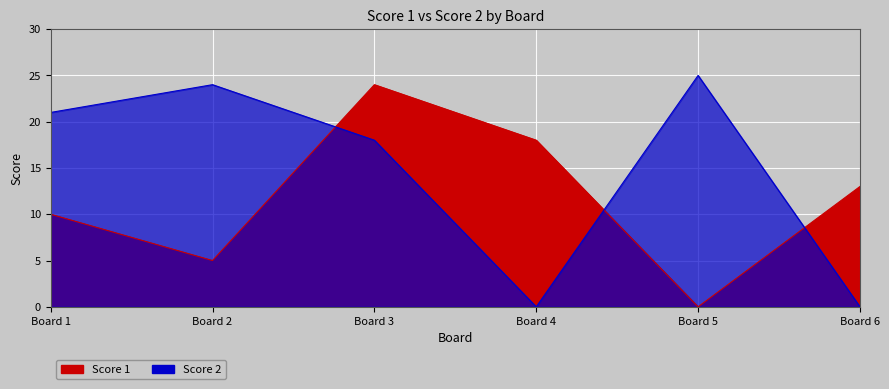

How many categories are shown in the chart?

6